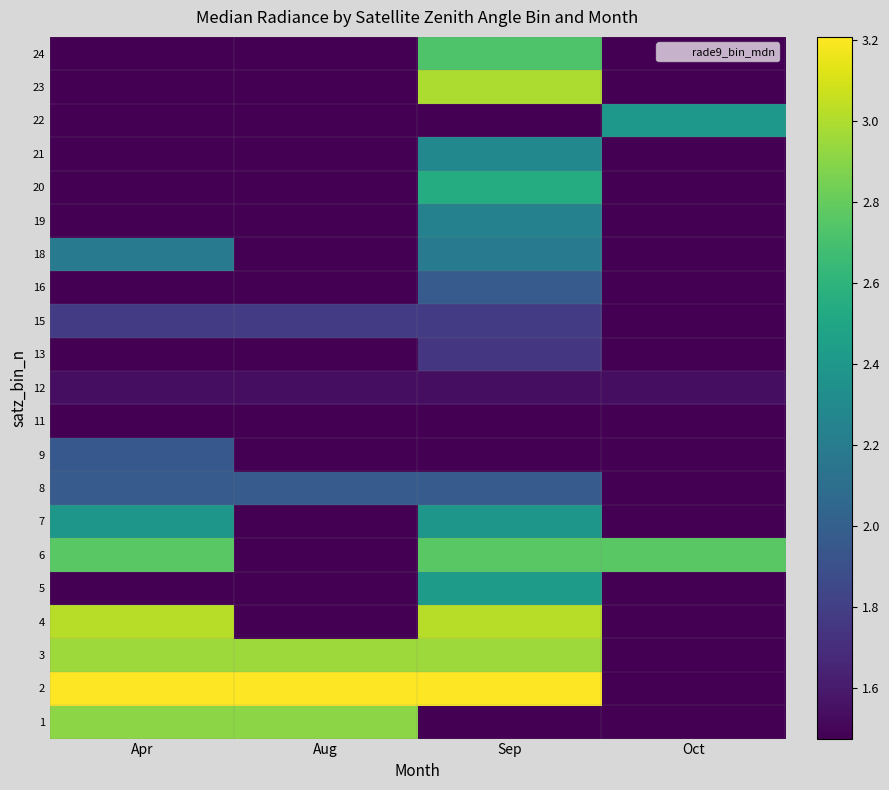

What is the difference between the highest and lowest values at Oct?

1.3